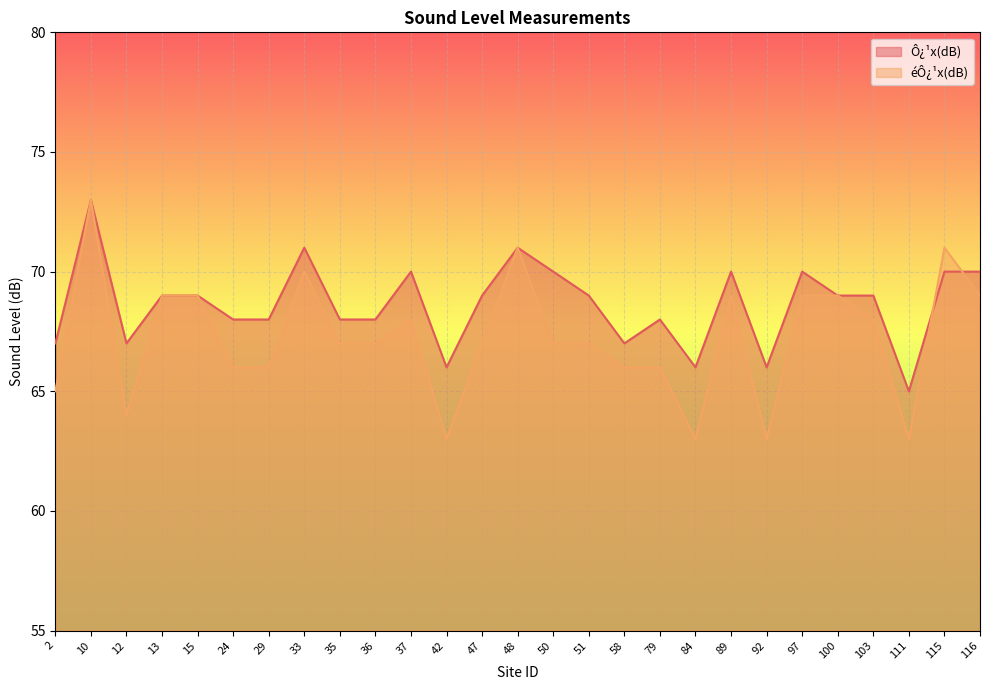

Does the chart display data point markers on the line(s)?

No